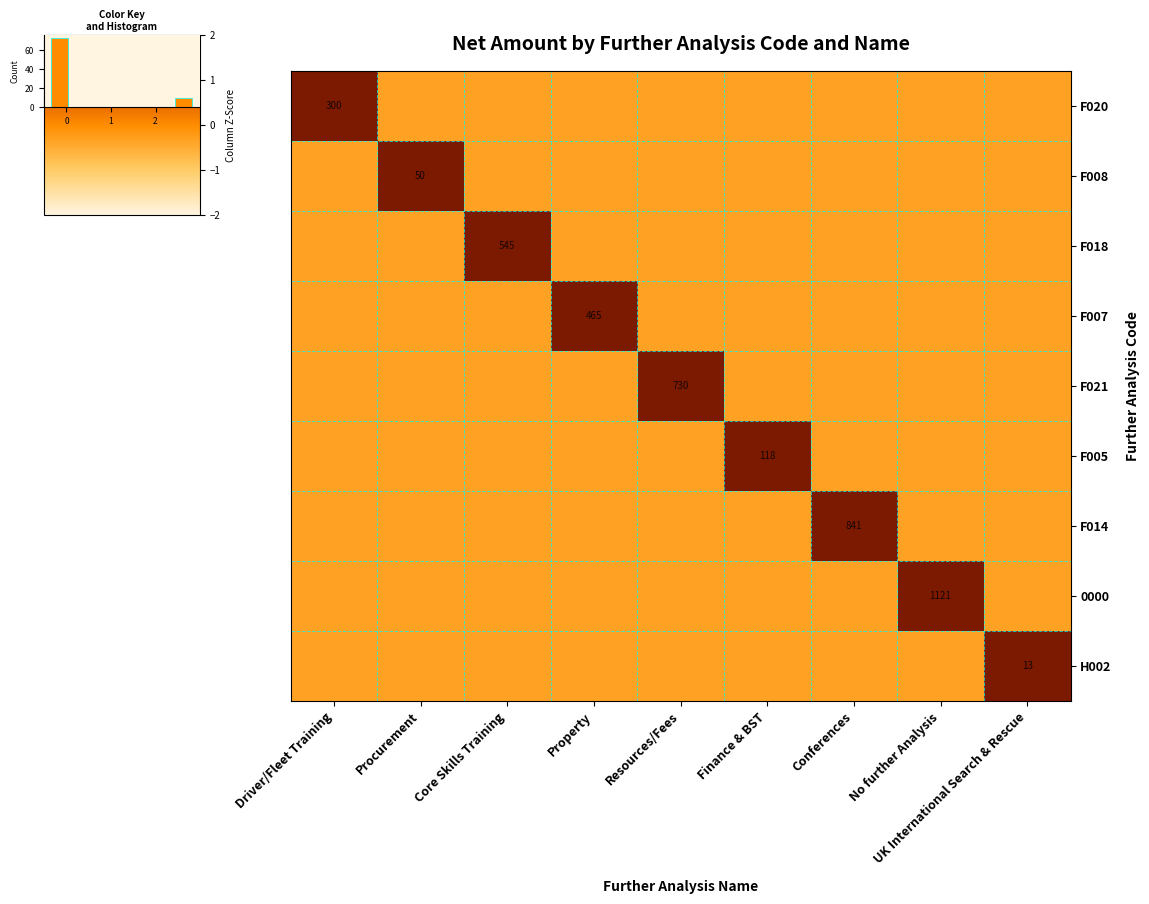

How many values in F005 are above zero?

1